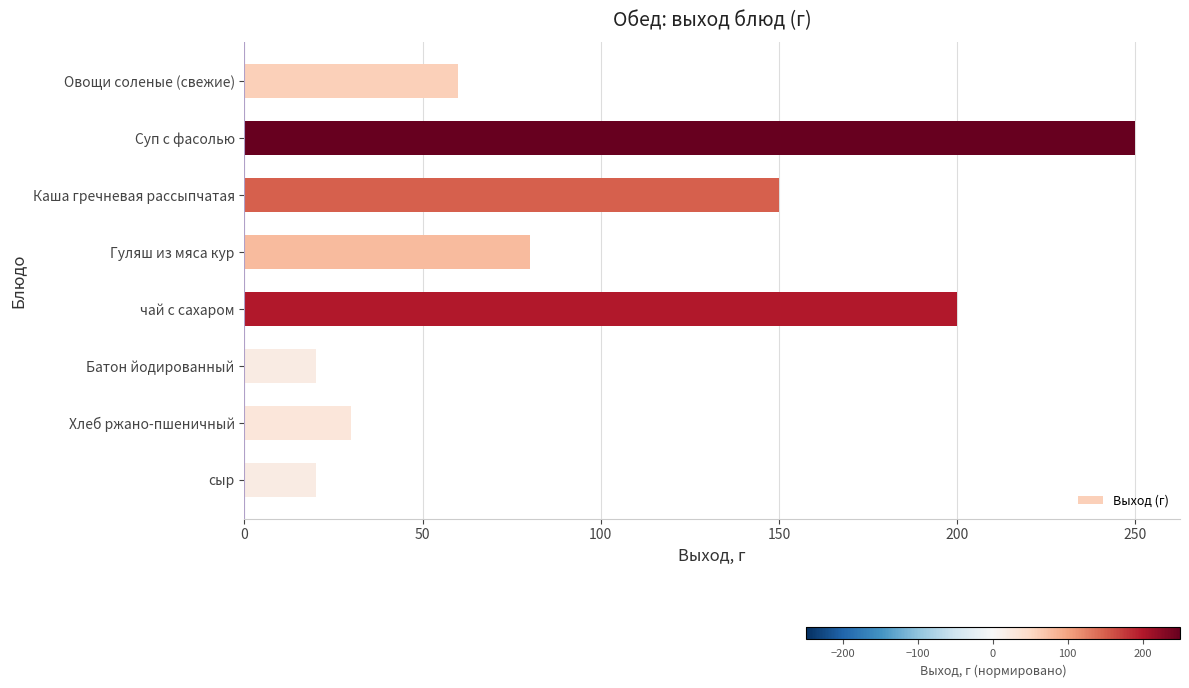

What is the change in value from Овощи соленые (свежие) to Гуляш из мяса кур?

+20